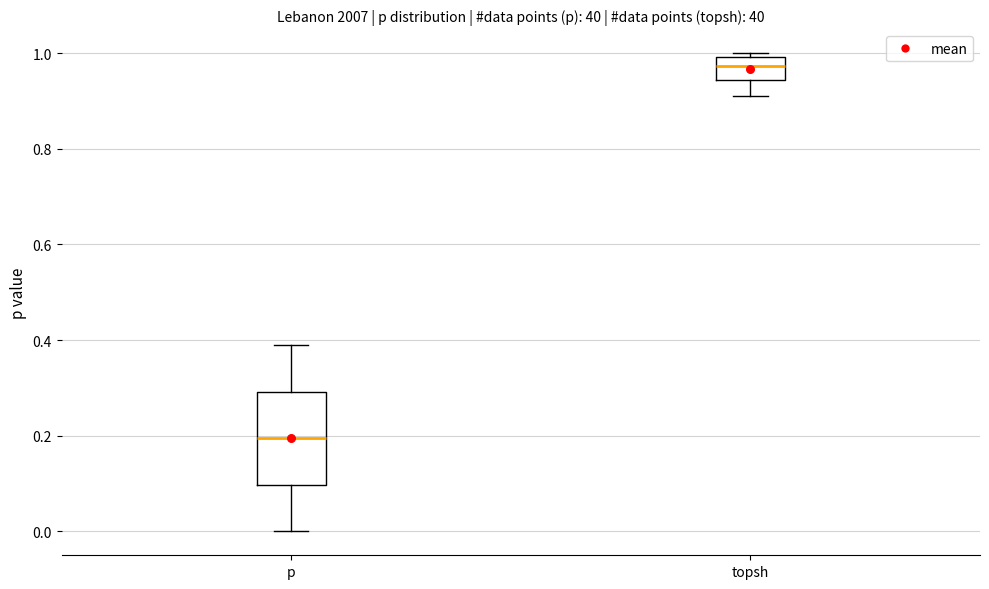

Where does the upper whisker of the box for p end on the y-axis? The values are not printed on the chart, so give them approximately, as read against the axis.

0.40